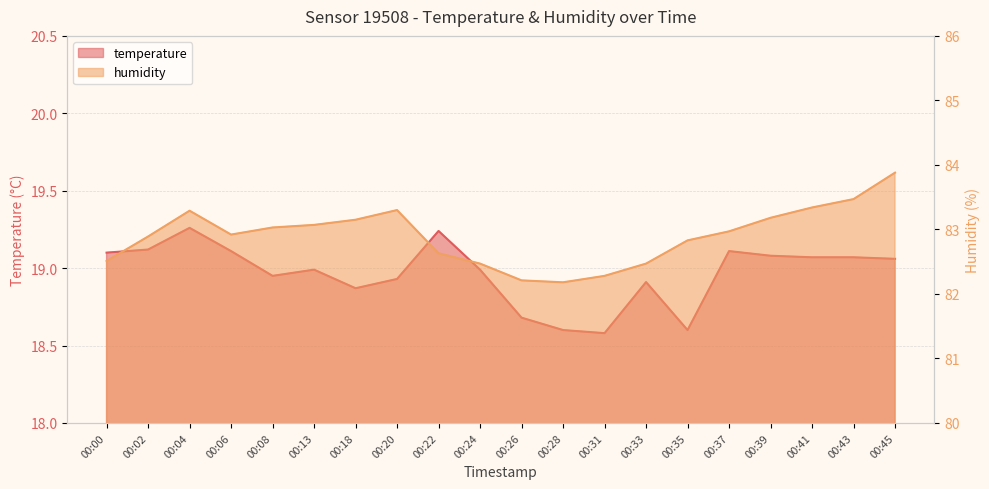

Rank the series by their average value, from highest to lowest.

humidity, temperature